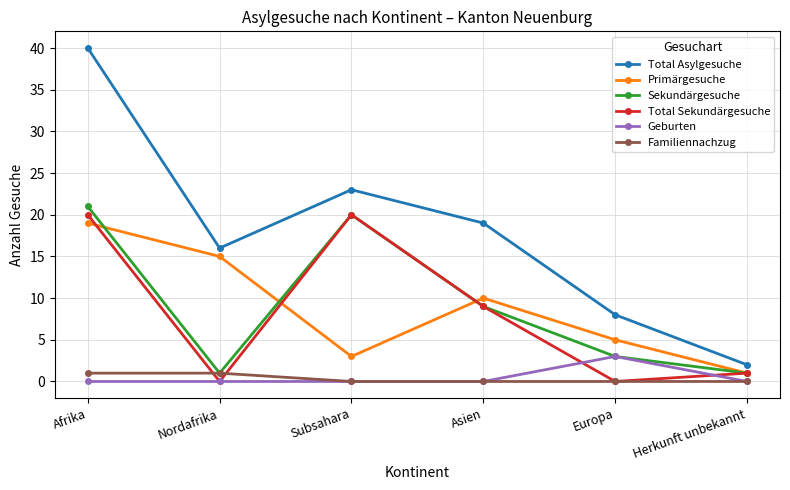

Is it true that Total Sekundärgesuche equals 20 at Afrika?

True